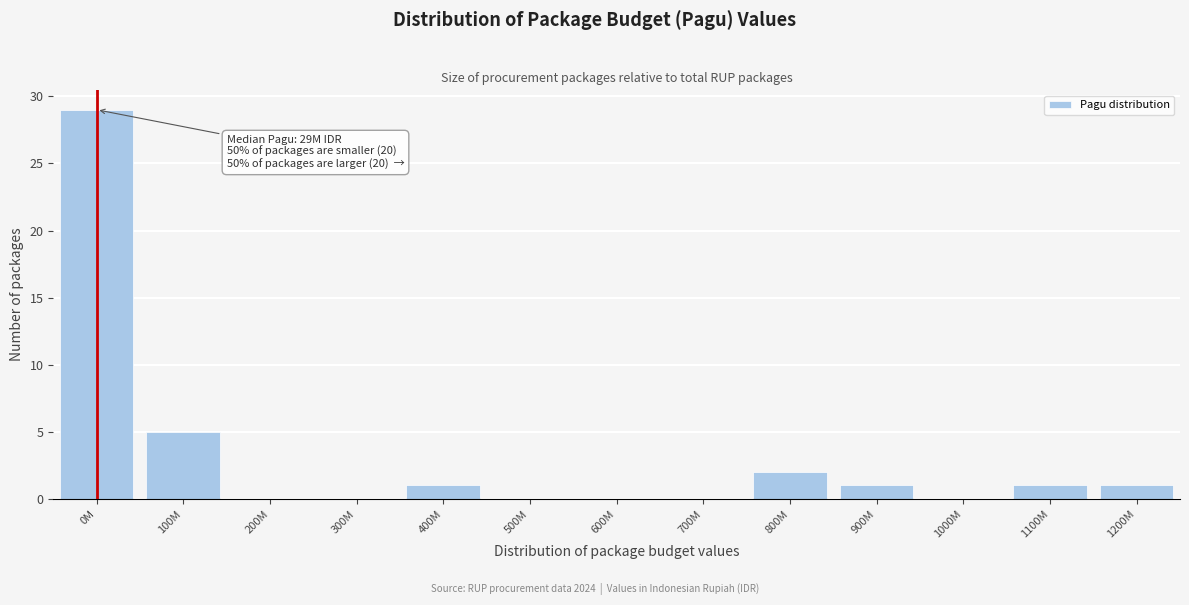

Reading left to right, transcribe all the data shown in this chart.

0M=29	100M=5	200M=0	300M=0	400M=1	500M=0	600M=0	700M=0	800M=2	900M=1	1000M=0	1100M=1	1200M=1